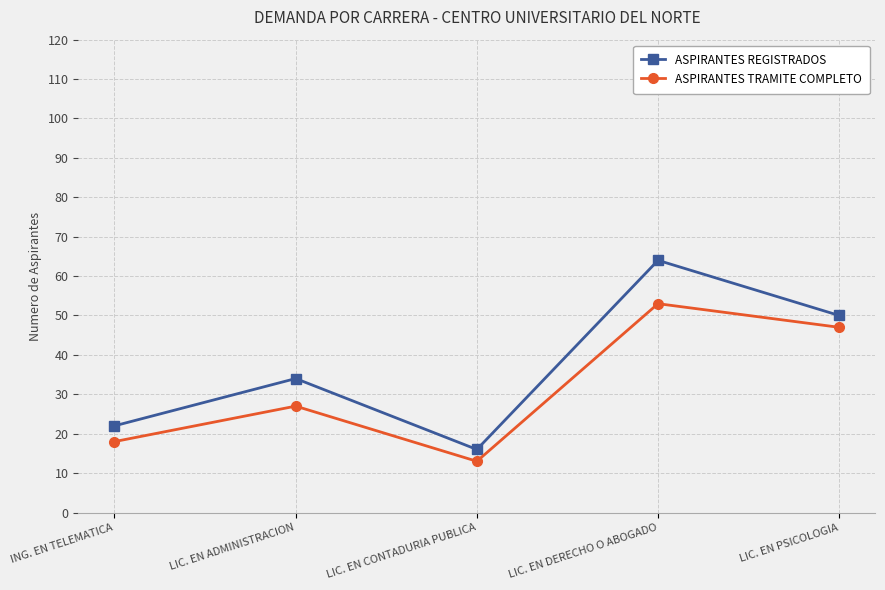

Is the value of ASPIRANTES REGISTRADOS at LIC. EN DERECHO O ABOGADO greater than the value of ASPIRANTES TRAMITE COMPLETO at LIC. EN PSICOLOGIA?

Yes